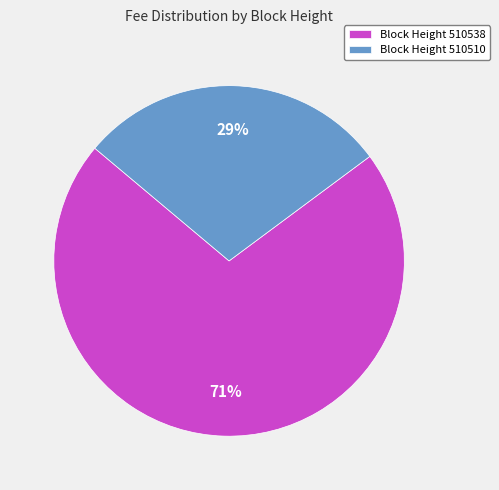

Does any single category account for the majority?

Yes